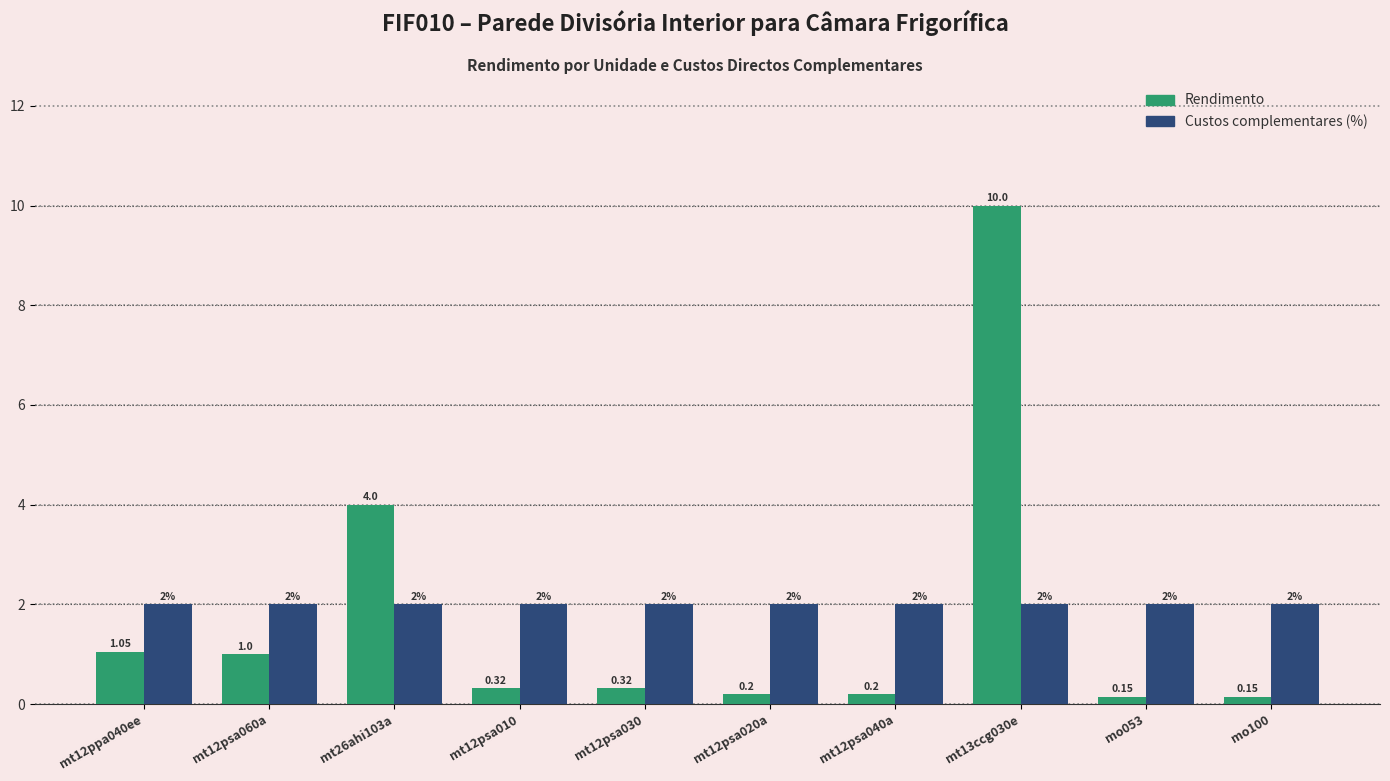

How many bars are there in total?

20